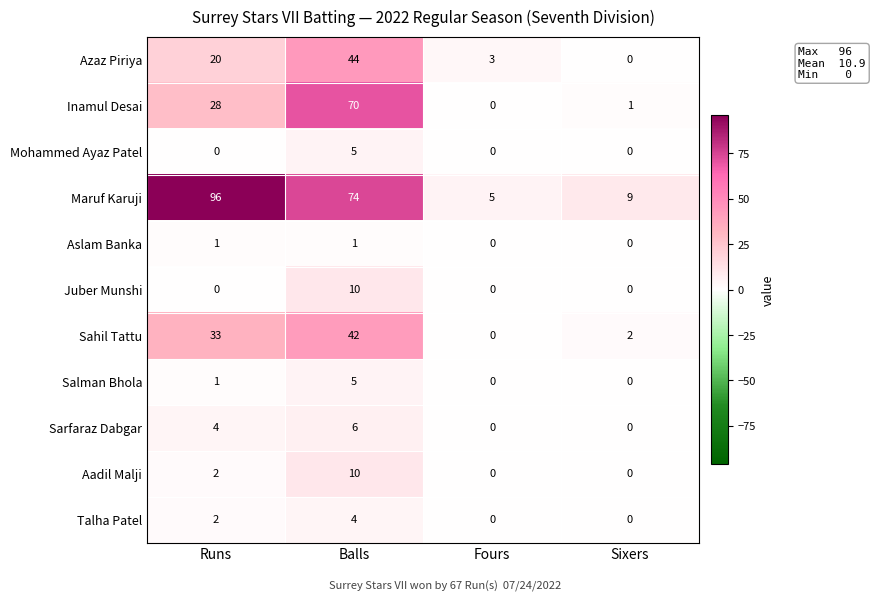

Which category has the highest value in the Talha Patel series?

Balls